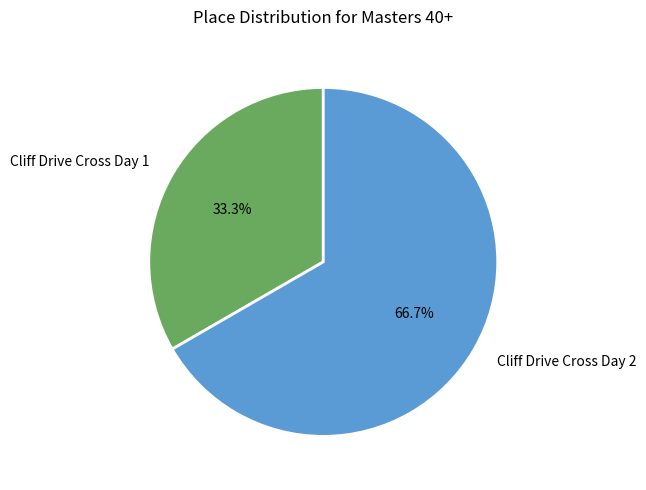

Rank the categories by value from highest to lowest.

Cliff Drive Cross Day 2, Cliff Drive Cross Day 1